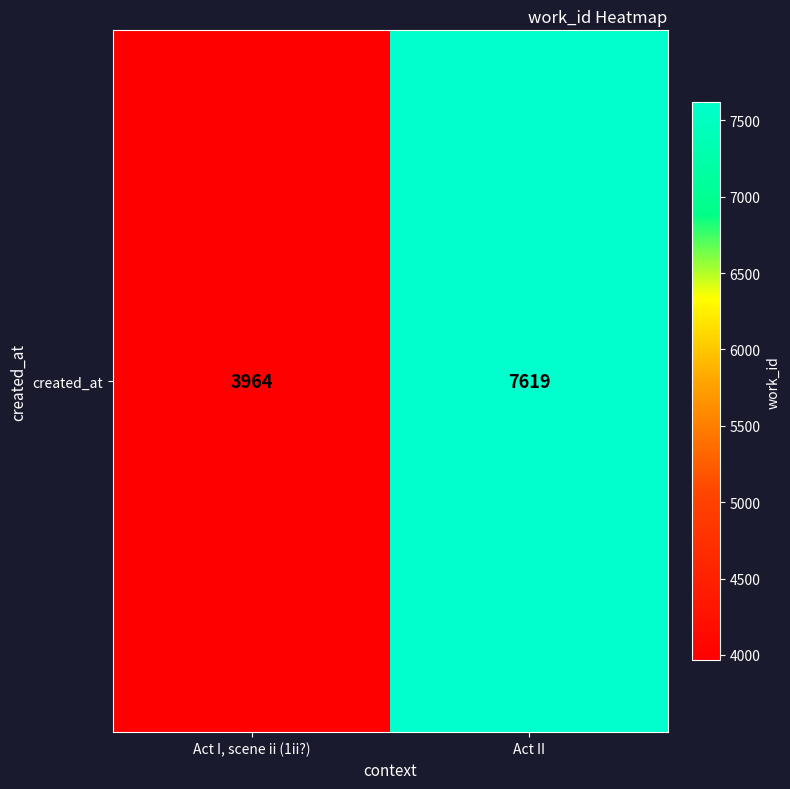

Count the values in the range 3964 to 7619.

2